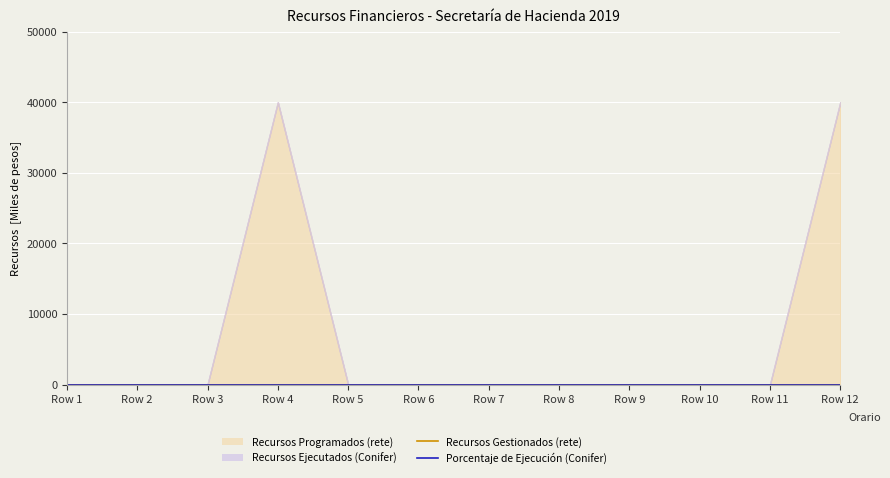

True or false: Porcentaje de Ejecución (Conifer) and Recursos Programados (rete) cross at least once.

False